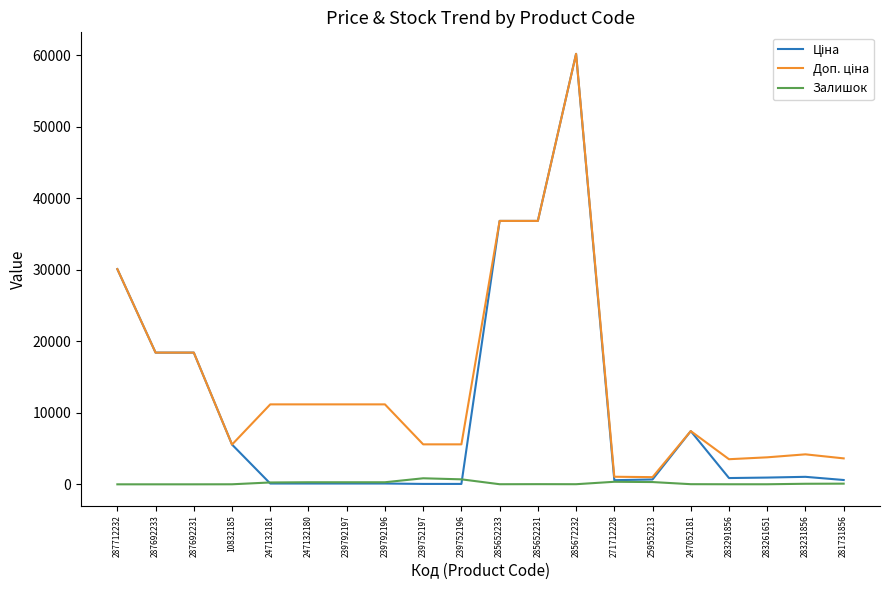

The Залишок series shows 0.0 at 287712232. True or false?

True